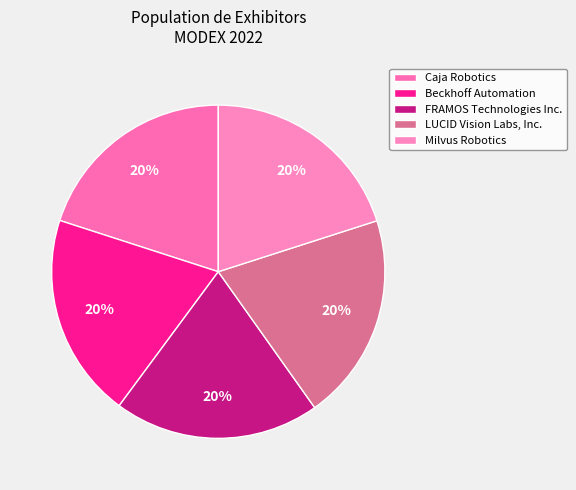

Is there a majority slice in this chart?

No